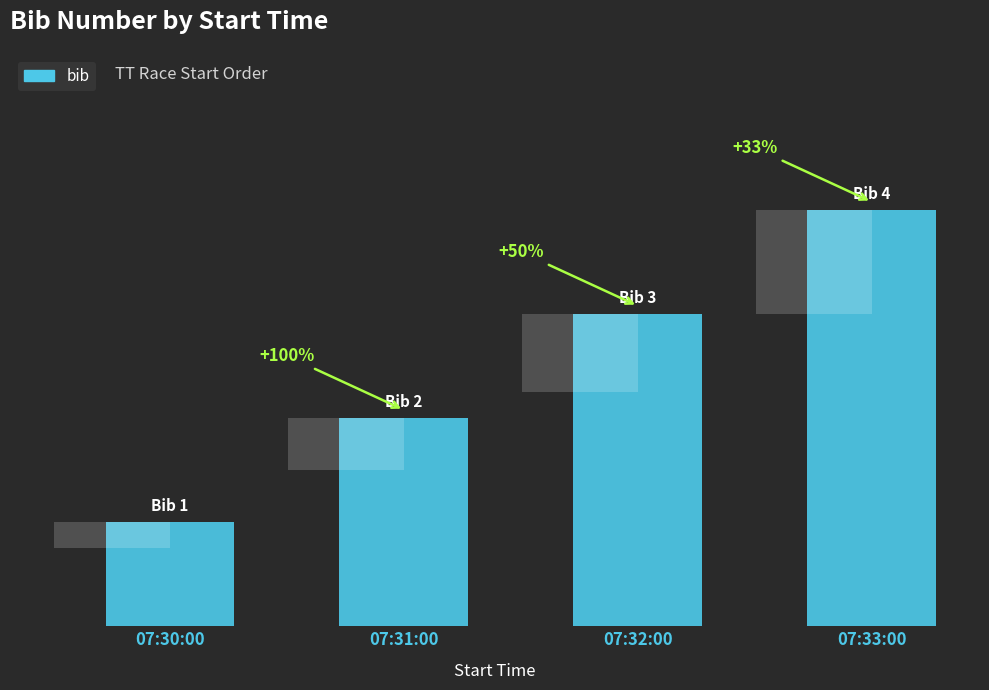

What is the ratio of the value at 07:33:00 to the value at 07:32:00?

1.3